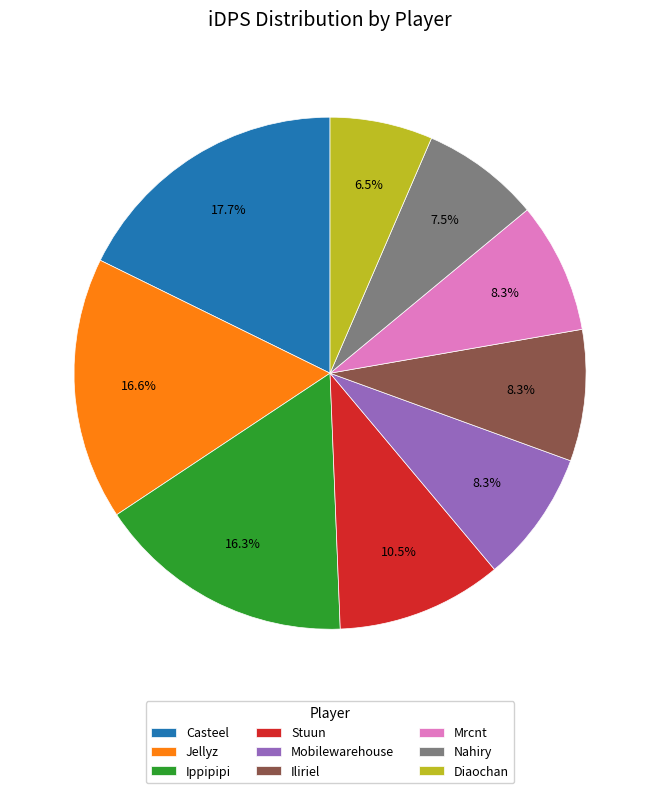

What is the ratio of the value at Jellyz to the value at Nahiry?

2.2